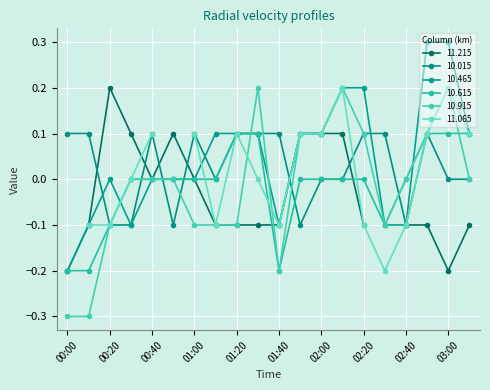

At which label is 10.465 closest to 0?

00:20